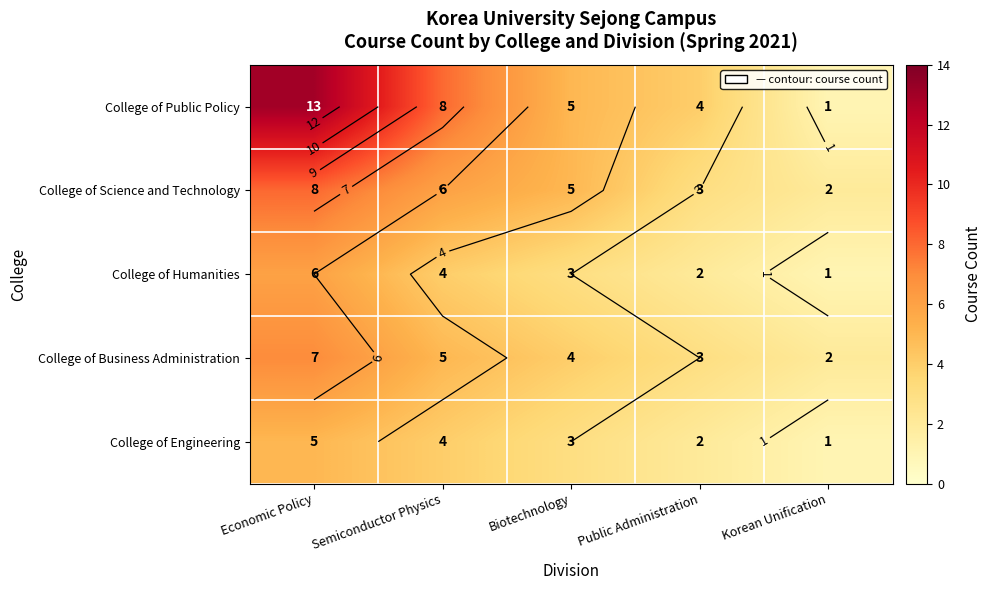

Which series has the widest spread of values?

College of Public Policy